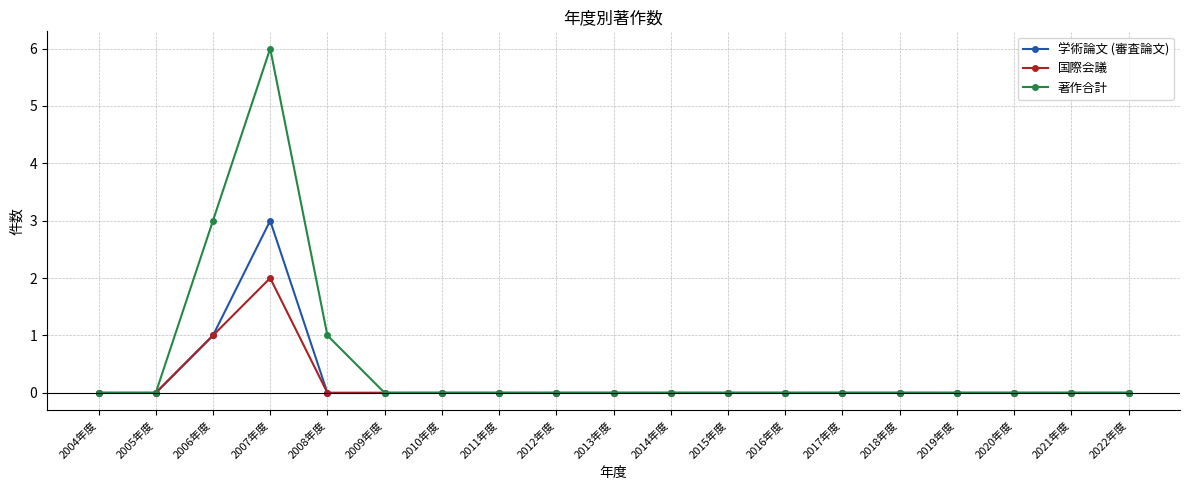

List the series in order of their peak value, highest first.

著作合計, 学術論文 (審査論文), 国際会議